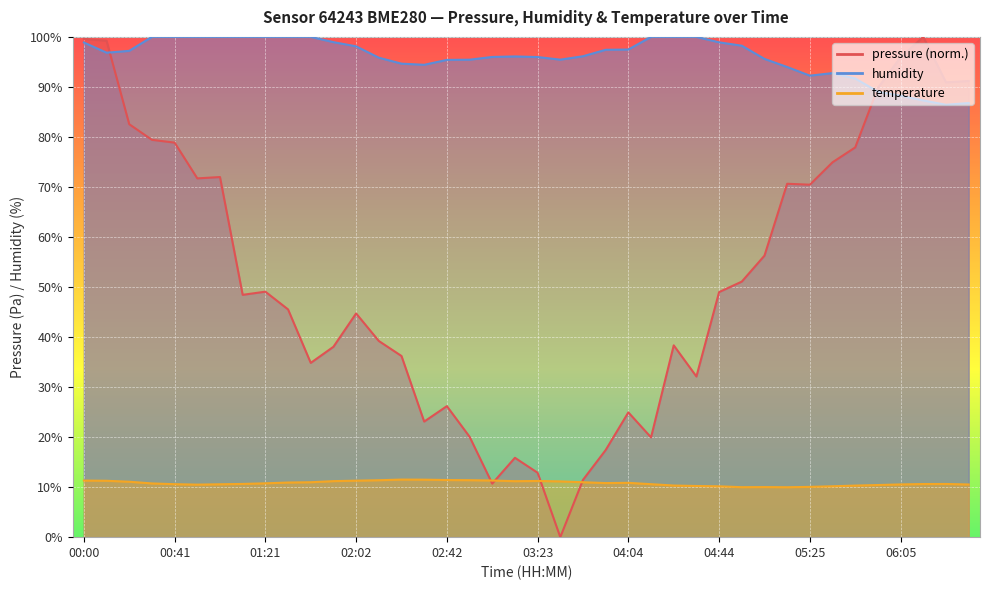

Between 03:43 and 04:54, which is larger?

04:54